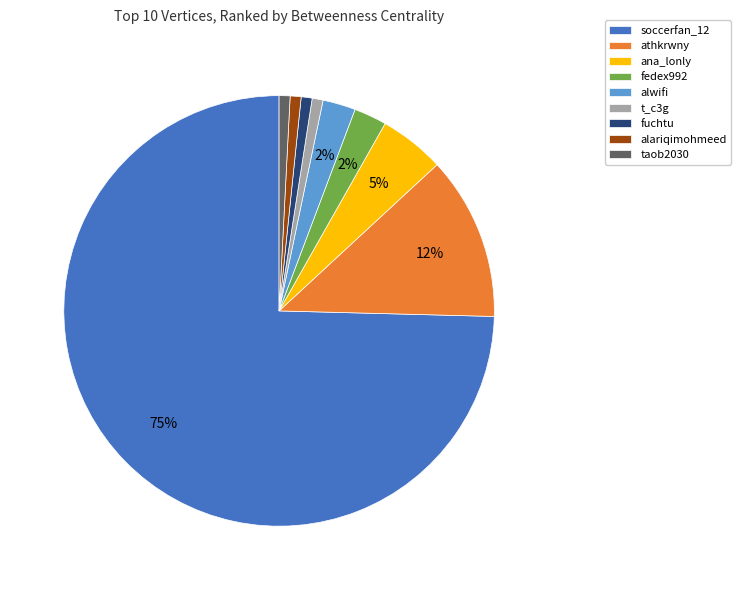

Is there any slice that represents more than half of the pie?

Yes